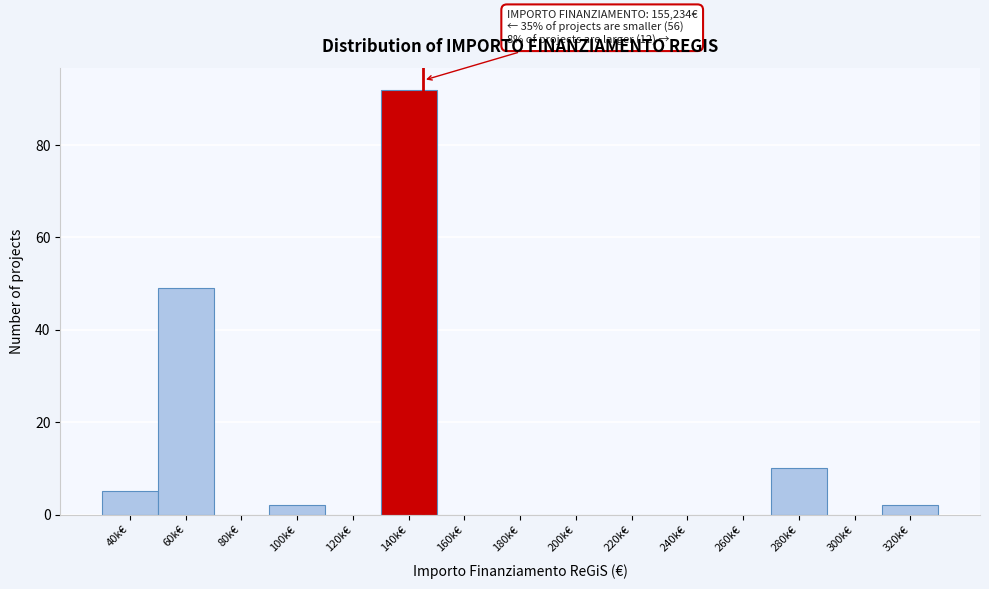

Reading left to right, transcribe all the data shown in this chart.

40k€=5	60k€=49	80k€=0	100k€=2	120k€=0	140k€=92	160k€=0	180k€=0	200k€=0	220k€=0	240k€=0	260k€=0	280k€=10	300k€=0	320k€=2